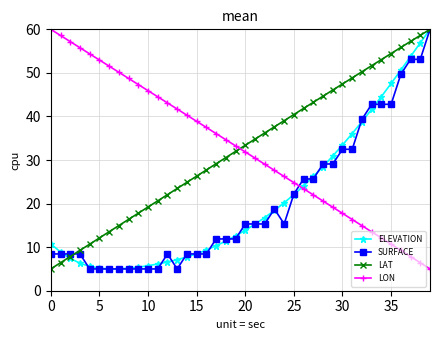

True or false: LAT and LON cross at least once.

True